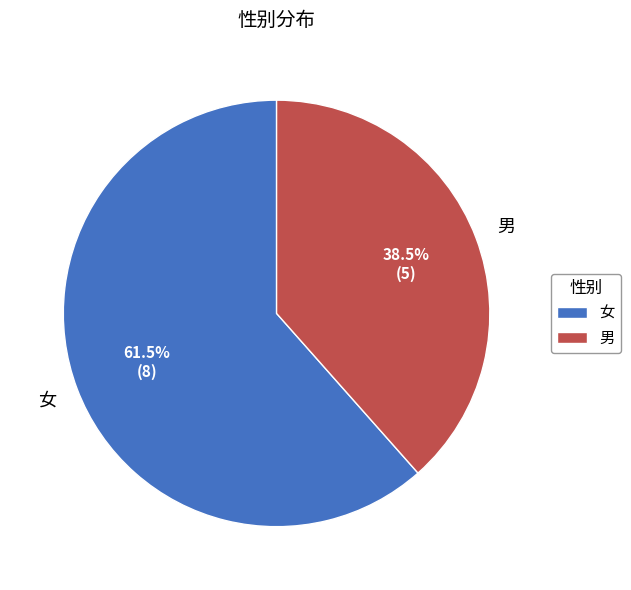

What is the majority slice?

女